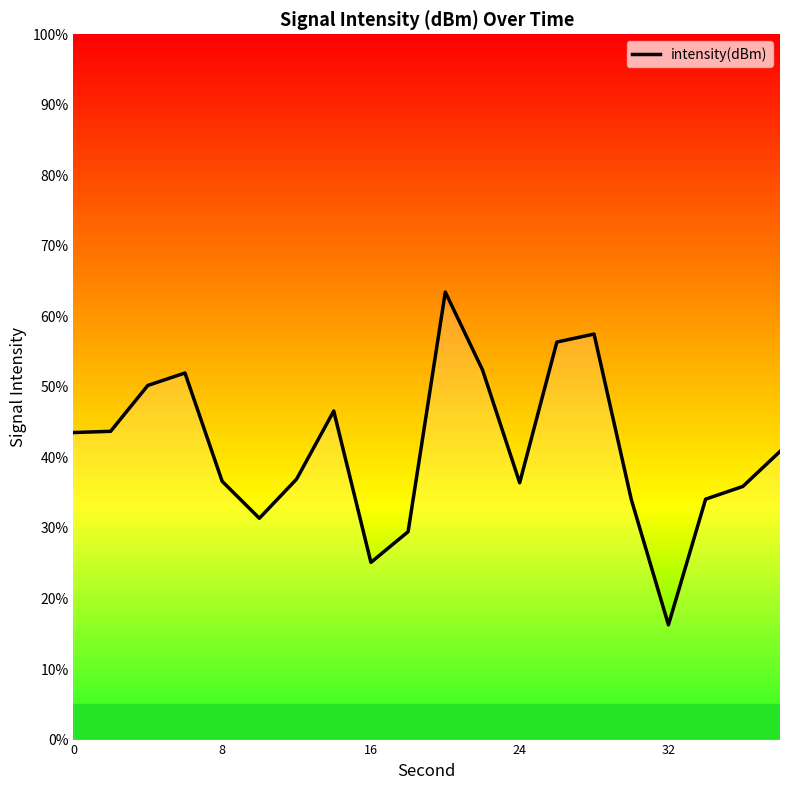

What is the maximum value shown in the chart?

63.5